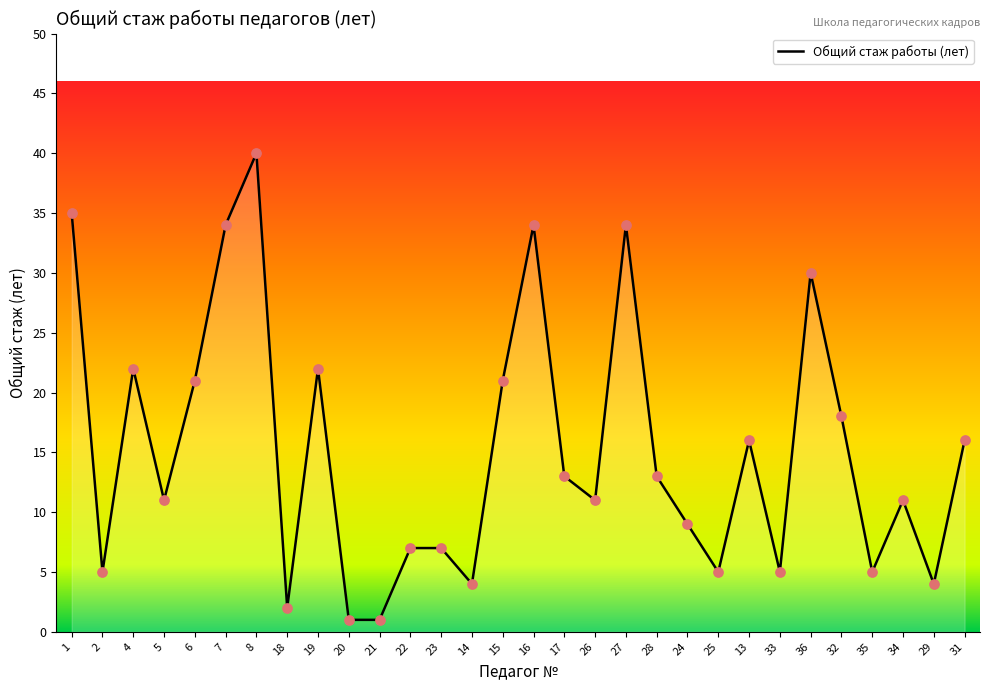

What is the change in value from 16 to 29?

-30